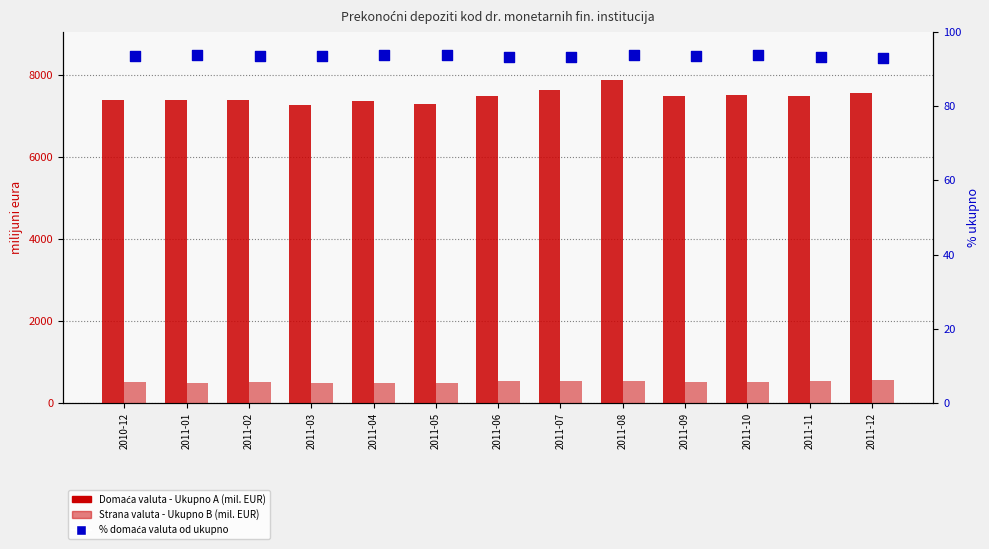

What are all the series names shown in the legend?

Domaća valuta - Ukupno A, Strana valuta - Ukupno B, % domaća valuta od ukupno